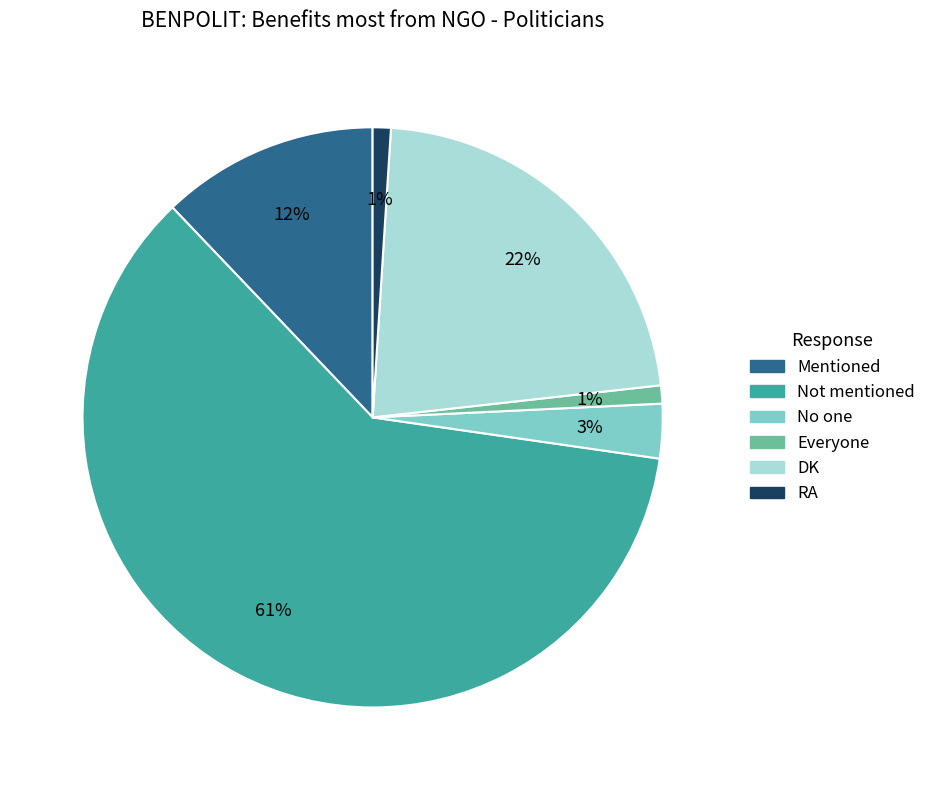

Which slice is the largest?

Not mentioned